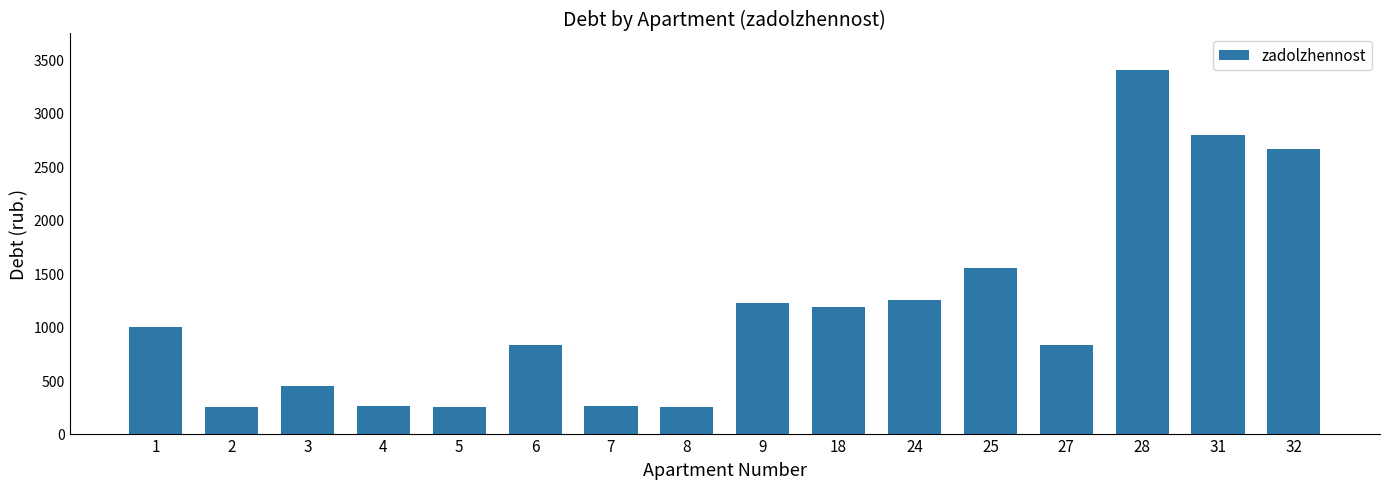

Is it true that the value at 31 is 2793.4?

True